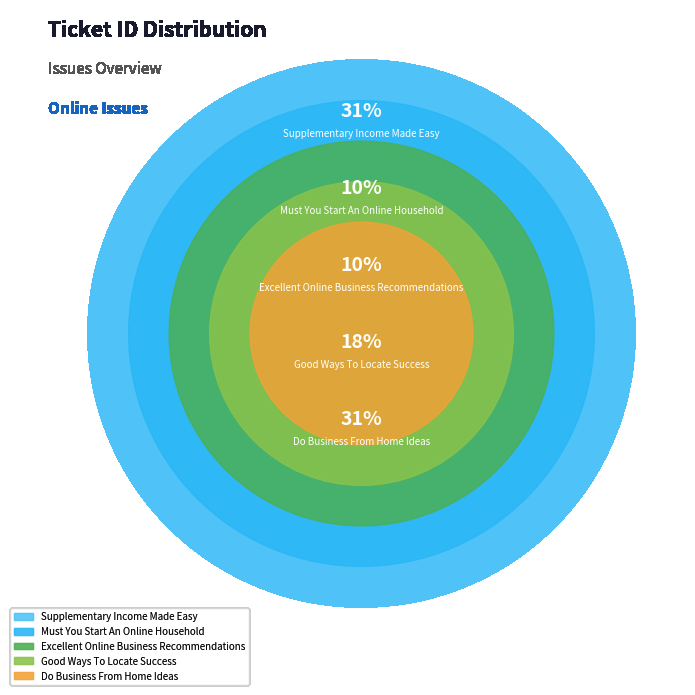

How much of the chart is everything except Supplementary Income Made Easy?

69.2%